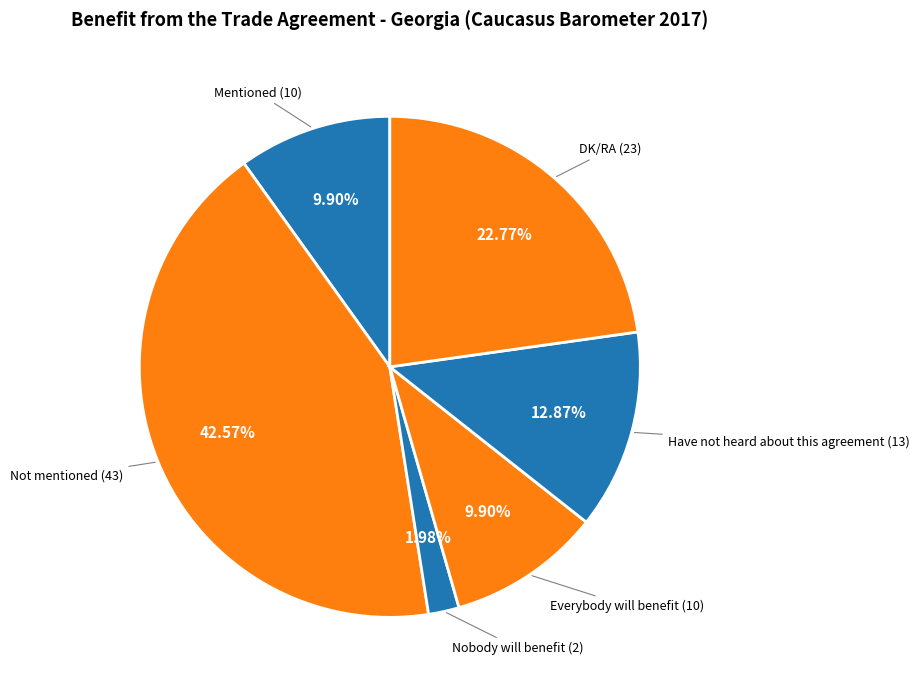

Is there any slice that represents more than half of the pie?

No